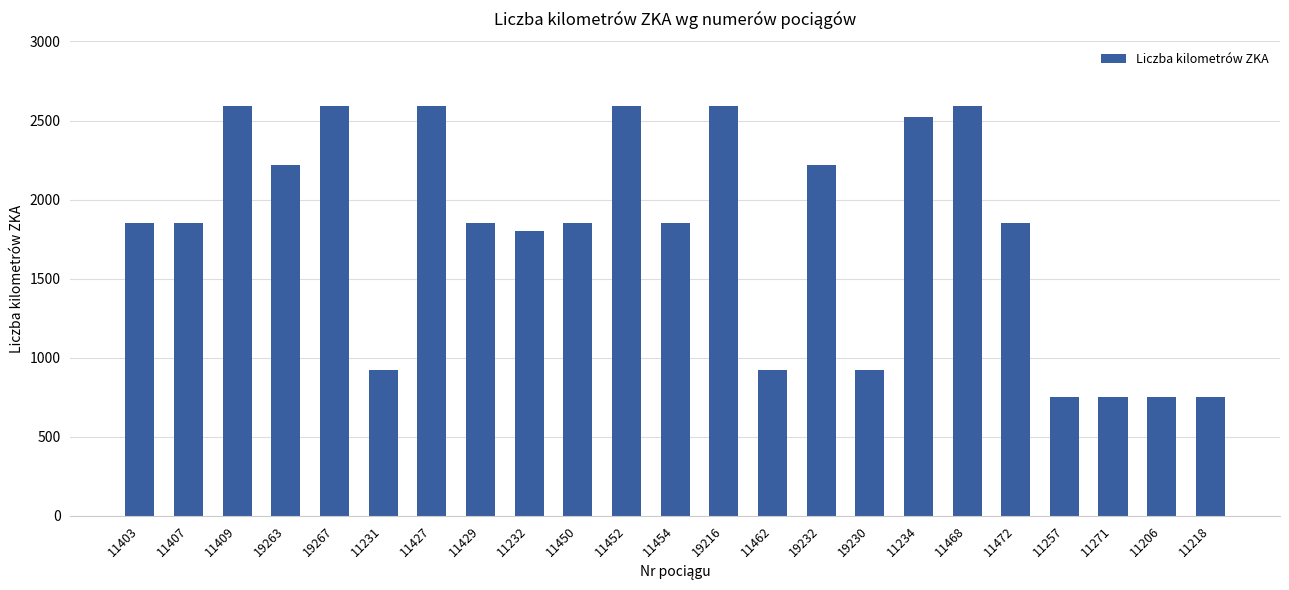

How many series are shown in this chart?

1